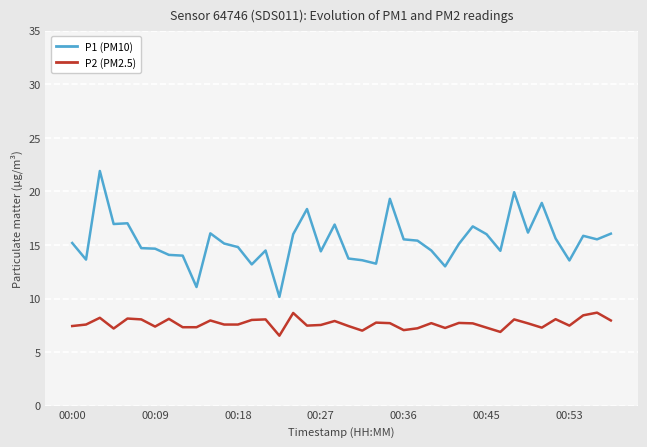

True or false: P1 (PM10) and P2 (PM2.5) intersect in this chart.

False